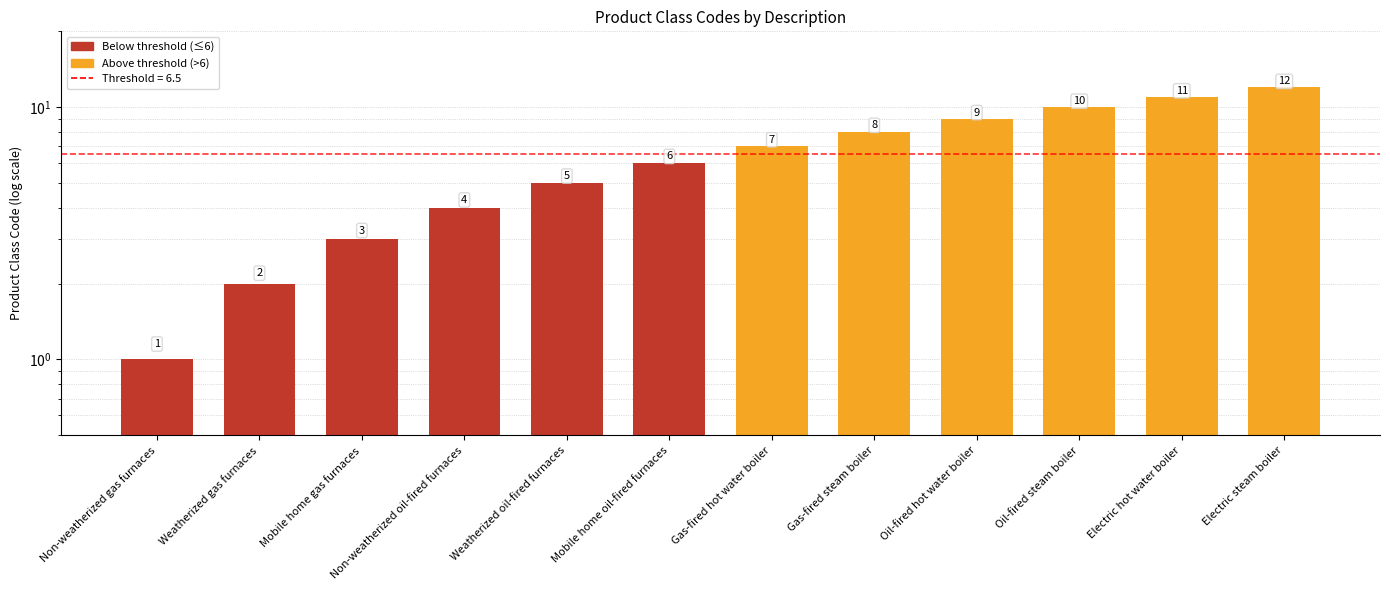

How many data points are above 7?

5